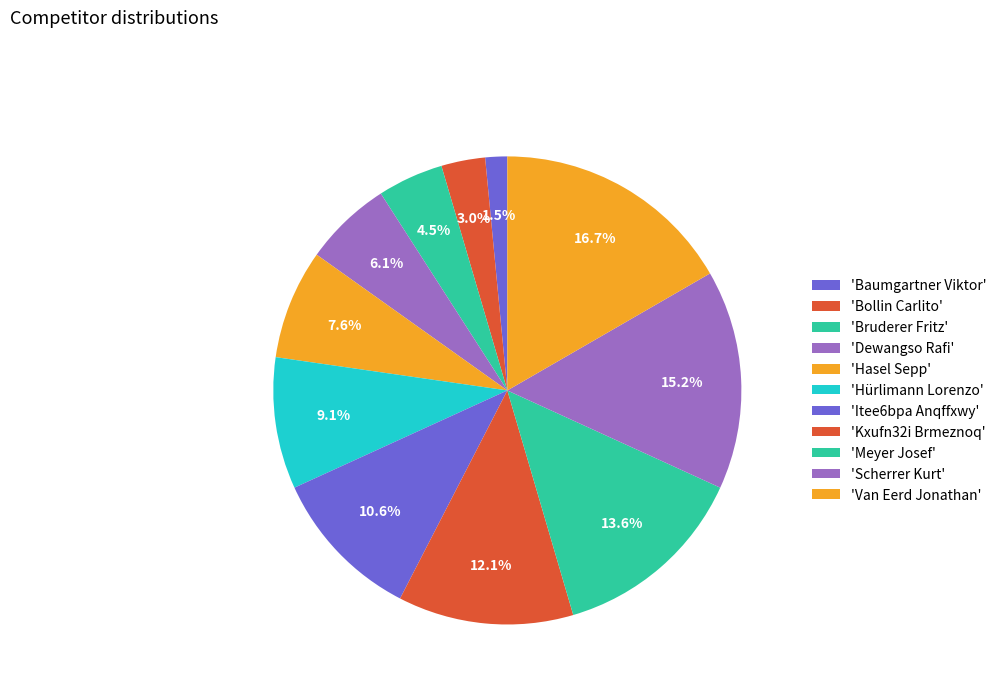

Rank the categories by value from lowest to highest.

Baumgartner Viktor, Bollin Carlito, Bruderer Fritz, Dewangso Rafi, Hasel Sepp, Hürlimann Lorenzo, Itee6bpa Anqffxwy, Kxufn32i Brmeznoq, Meyer Josef, Scherrer Kurt, Van Eerd Jonathan